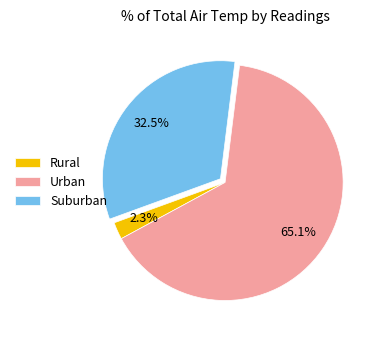

Between Rural and Urban, which is larger?

Urban